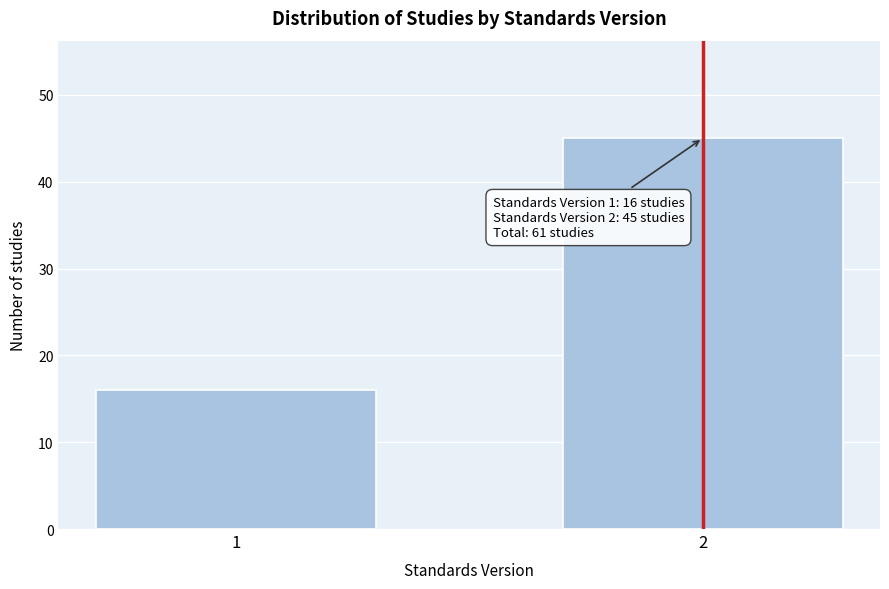

Reading left to right, extract all data points from this chart.

1=16	2=45